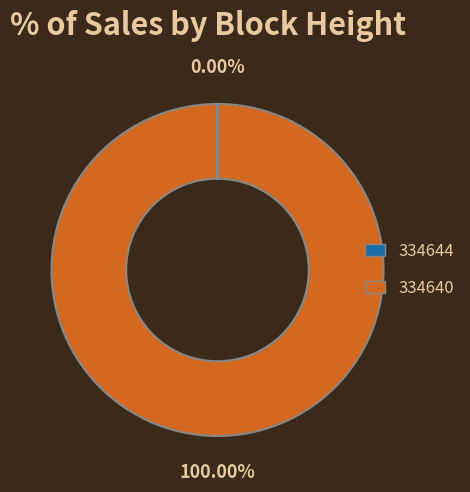

Which category accounts for the majority?

334640